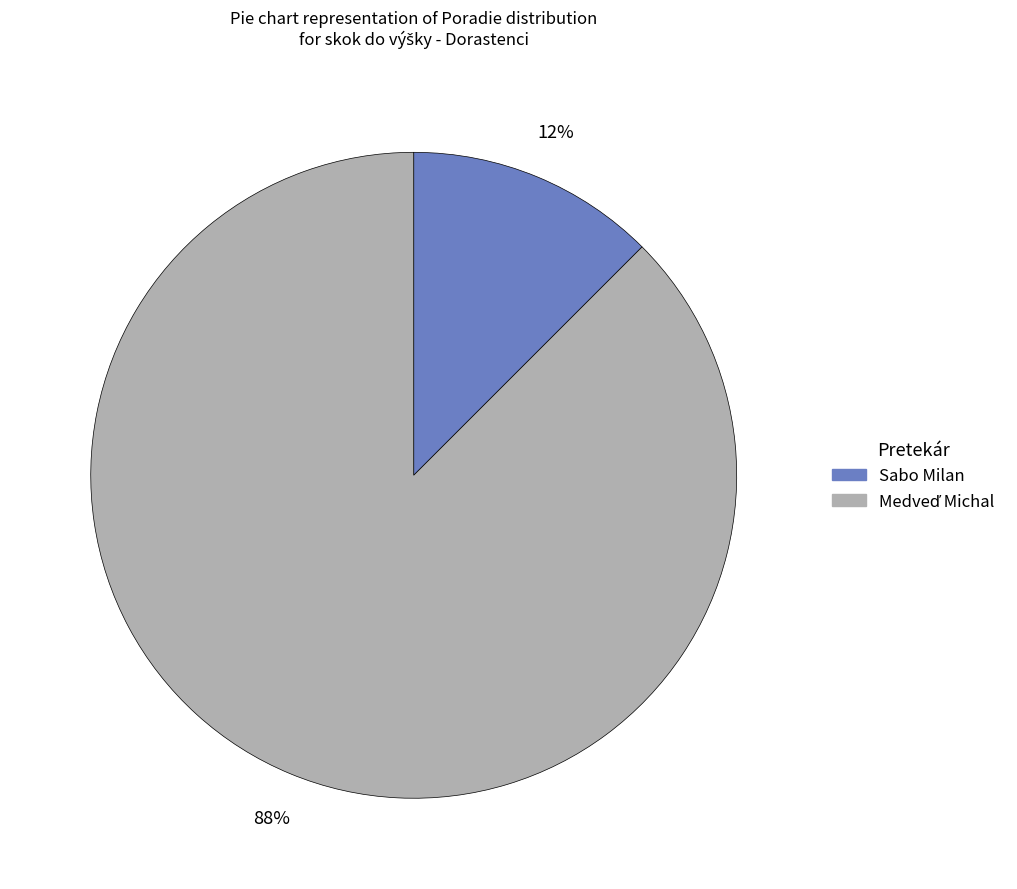

How many slices are in this pie chart?

2